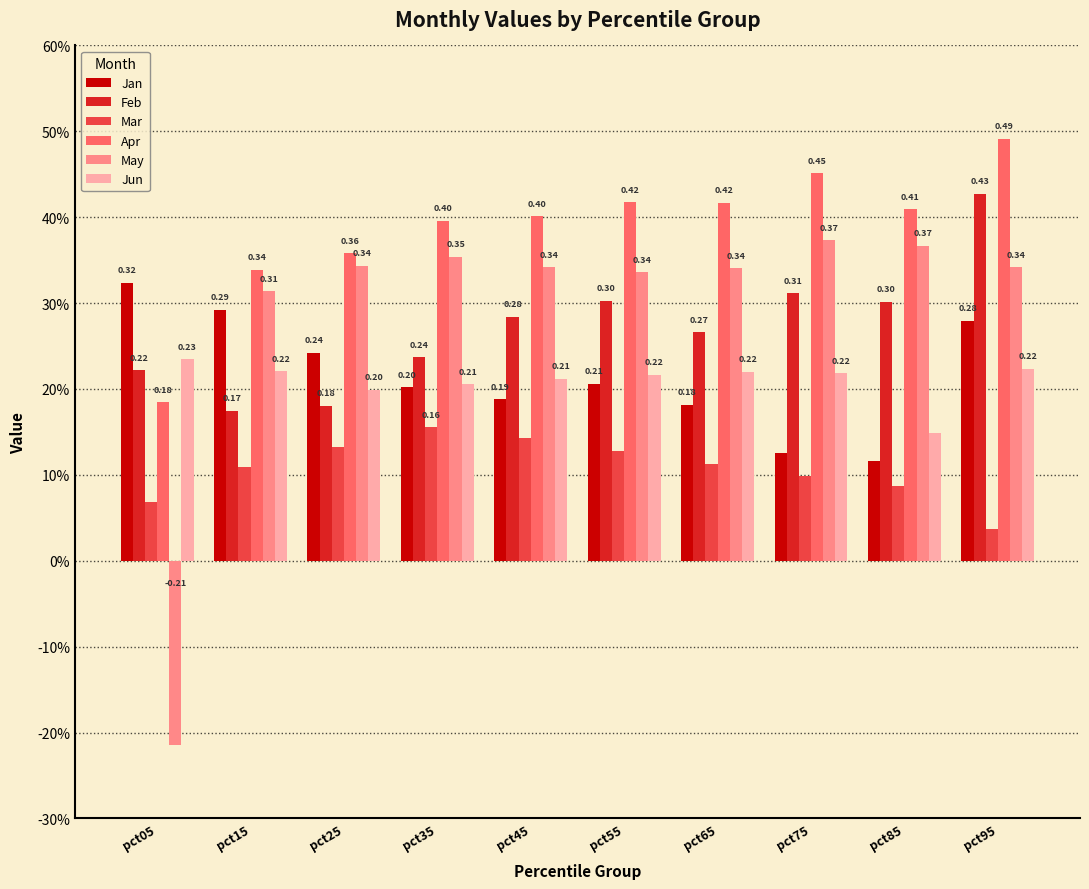

At pct65, list the series in order from largest to smallest.

Apr, May, Feb, Jun, Jan, Mar